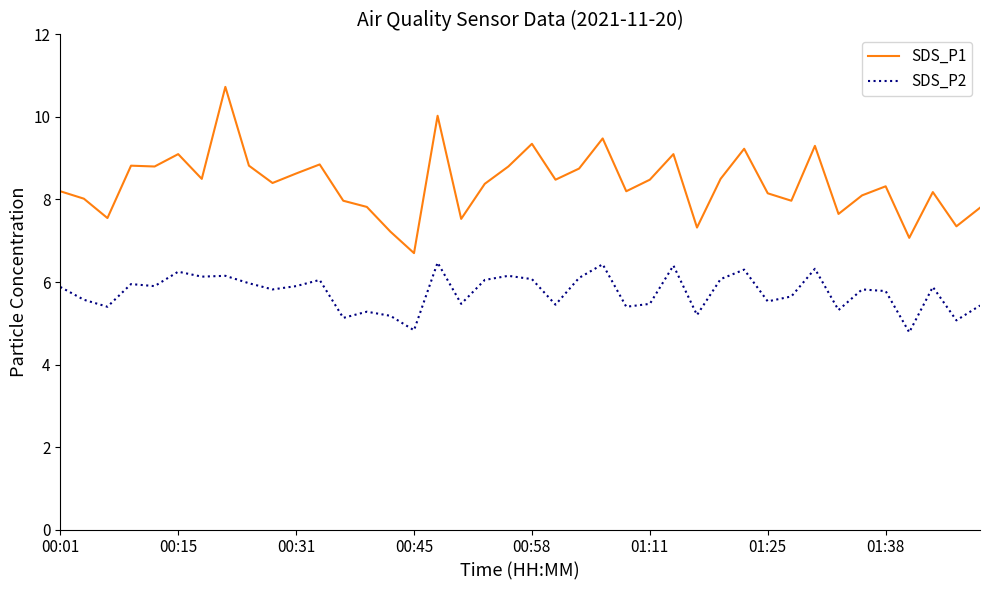

What is the minimum value for SDS_P1?

6.7